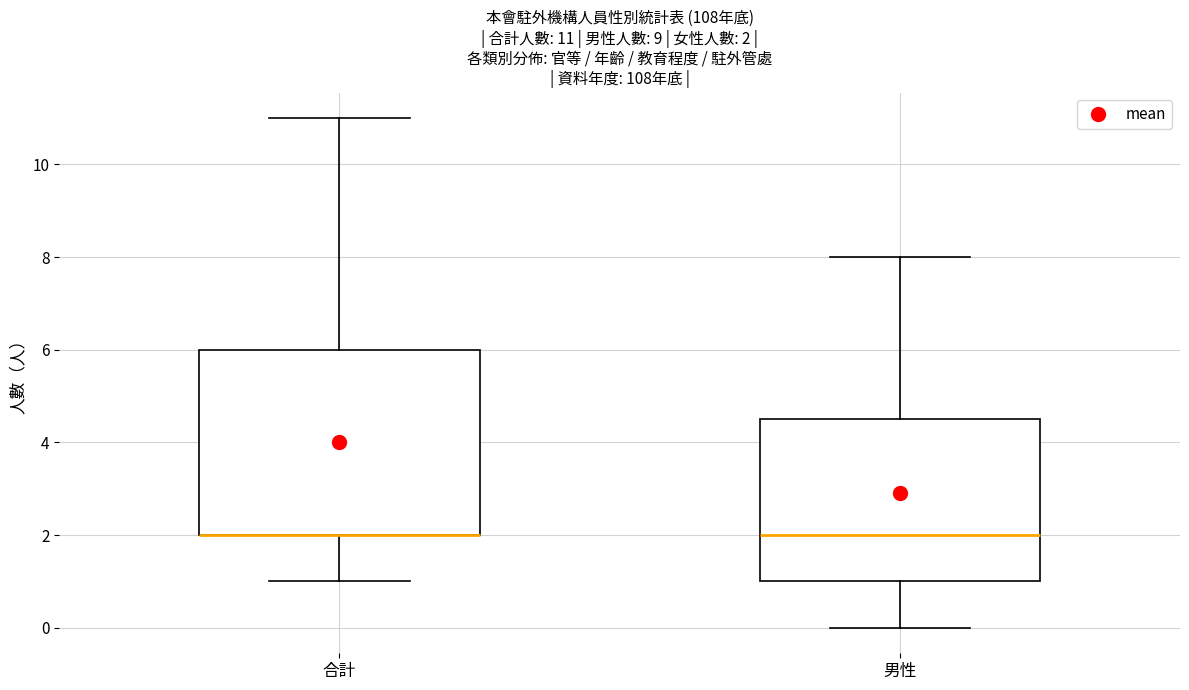

Comparing the boxes themselves (not the whiskers), which one is the tallest?

合計